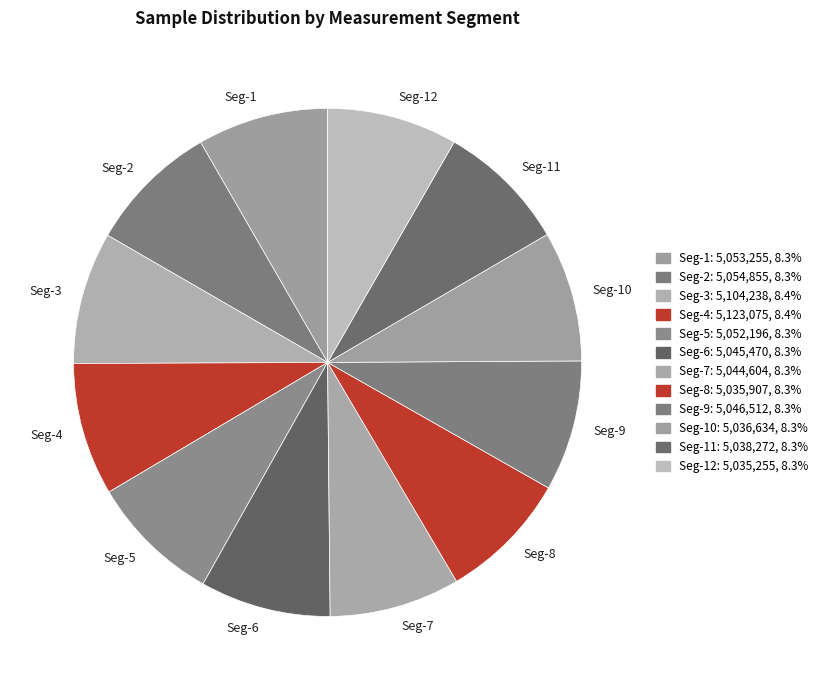

Is the sum of Seg-1 and Seg-7 greater than half?

No